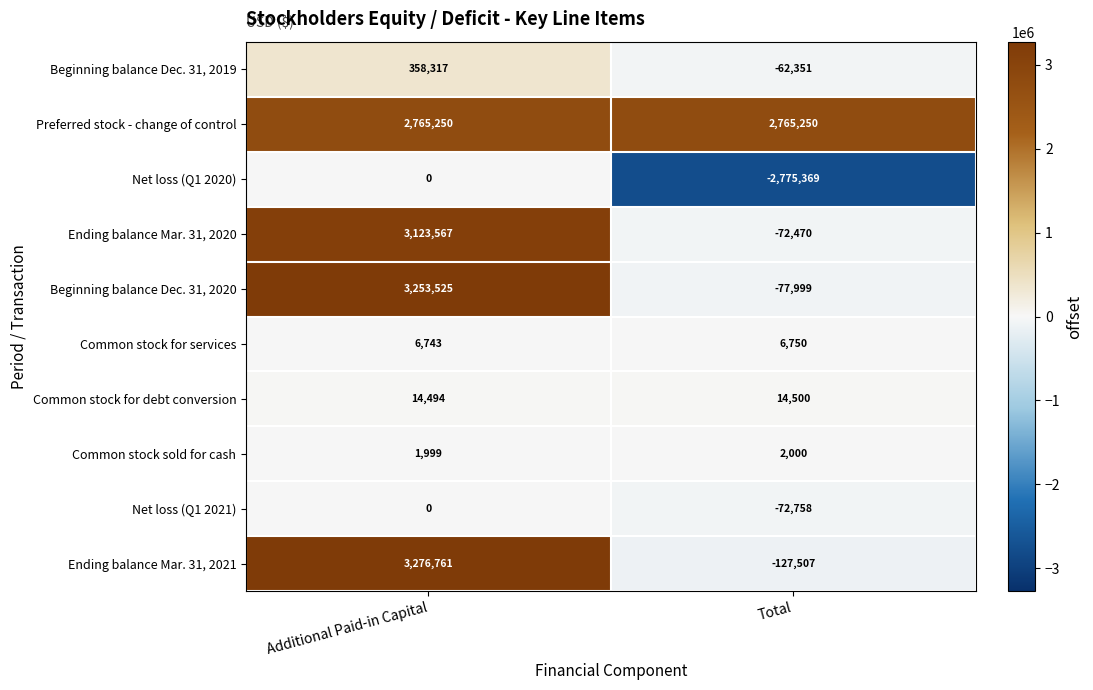

At which category does the chart reach its peak across all series?

Additional Paid-in Capital